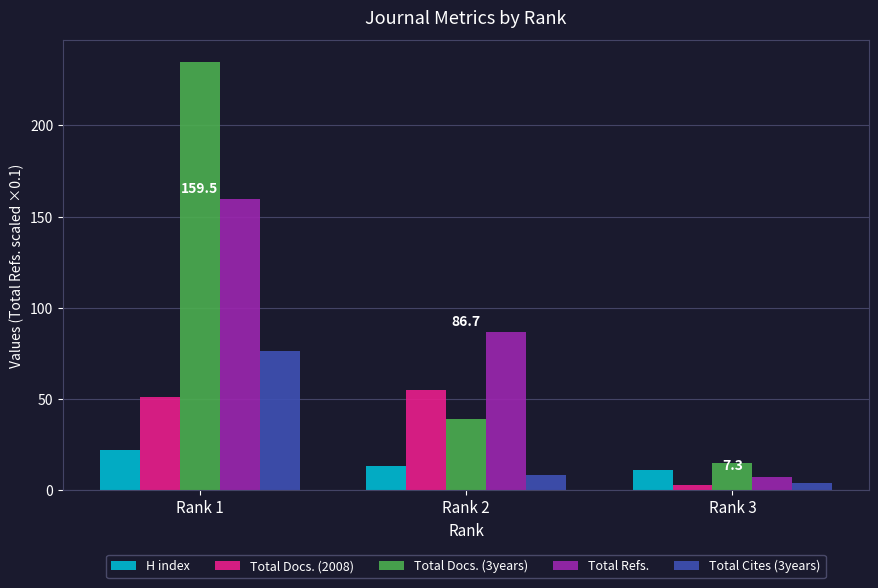

What are all the series names shown in the legend?

H index, Total Docs. (2008), Total Docs. (3years), Total Refs., Total Cites (3years)